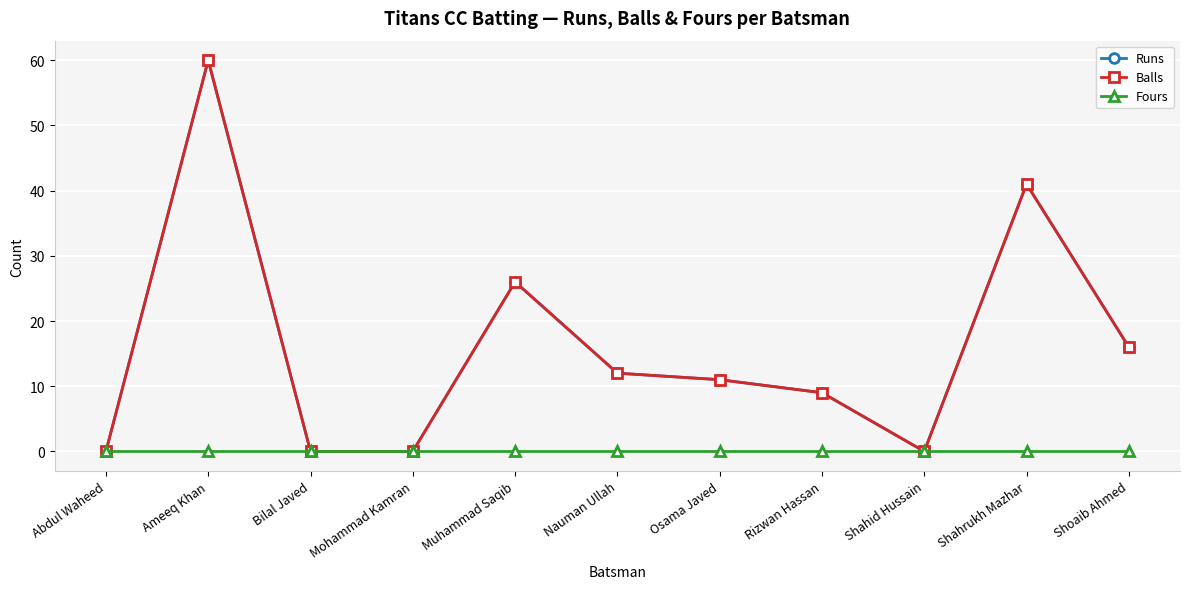

What is the difference between the second highest and second lowest values in the Runs series?

41